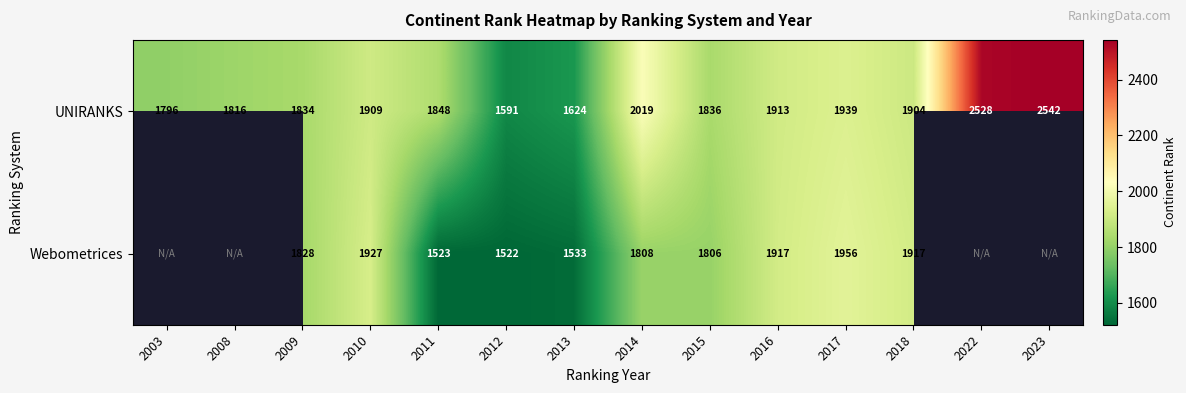

At which category does the chart reach its minimum across all series?

2012